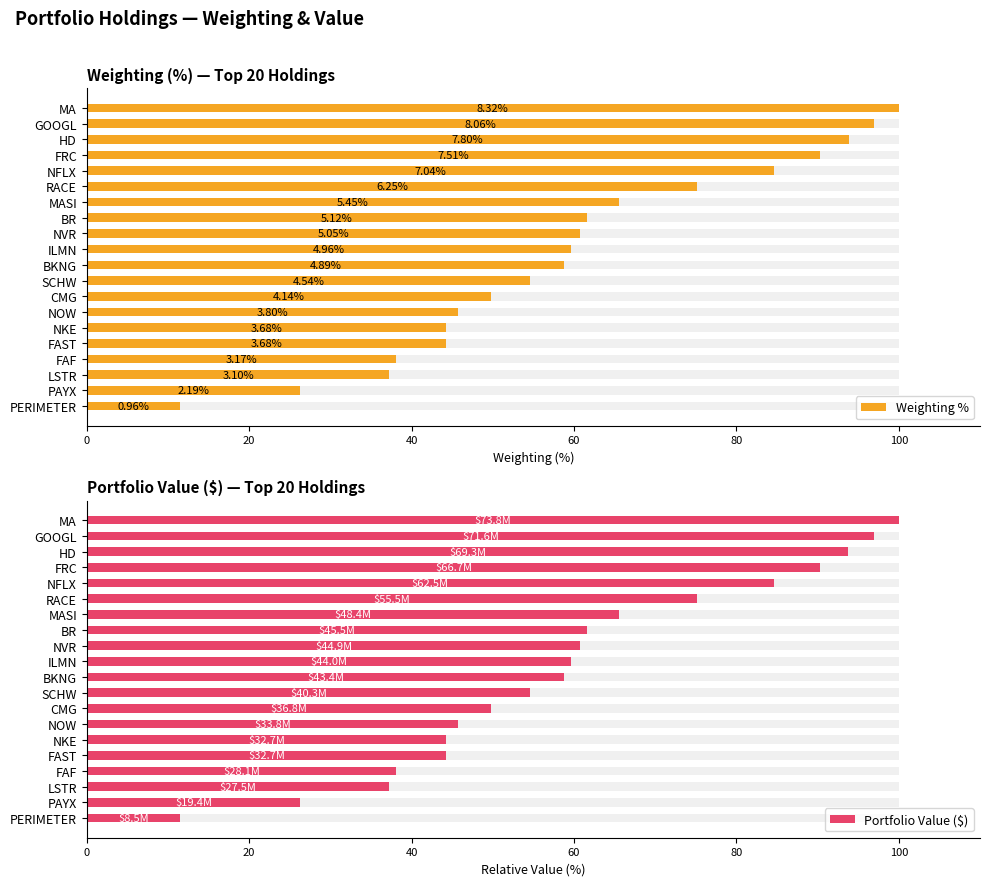

At how many categories does at least one series exceed 72?

6